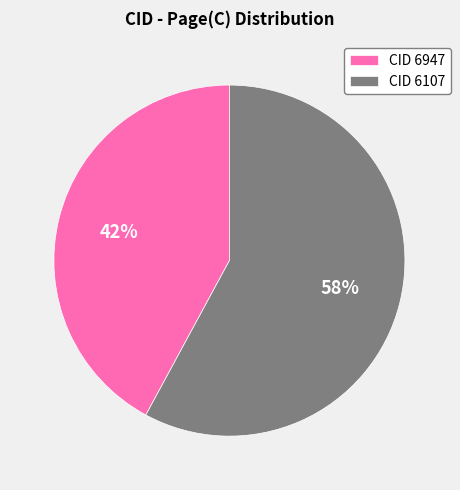

Which category has the smallest portion of the pie?

CID 6947